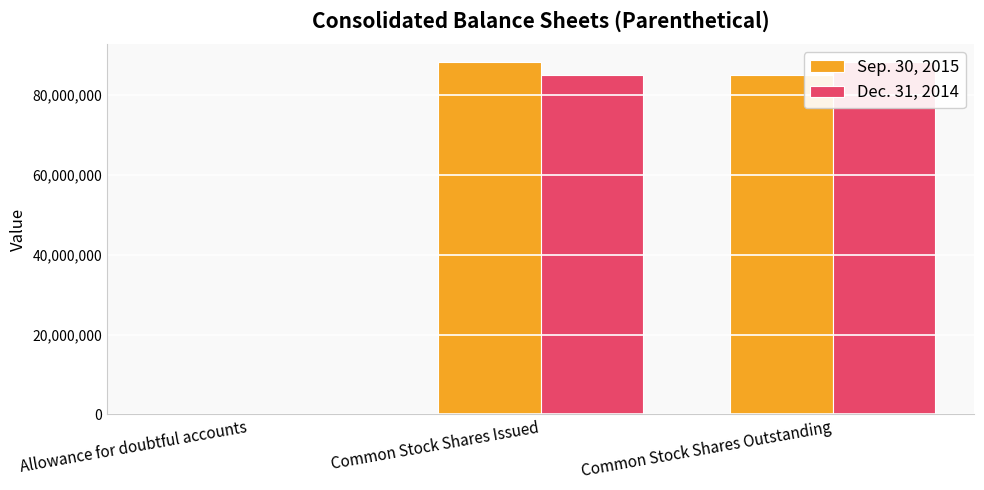

Which label corresponds to the largest value in the chart?

Common Stock Shares Issued